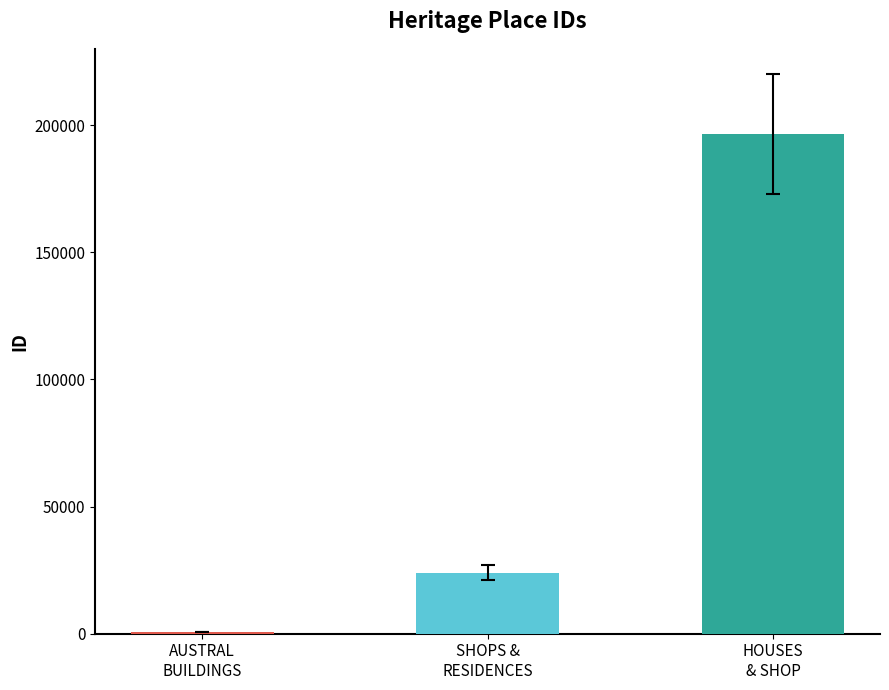

List the labels in order of value, smallest first.

AUSTRAL
BUILDINGS, SHOPS &
RESIDENCES, HOUSES
& SHOP